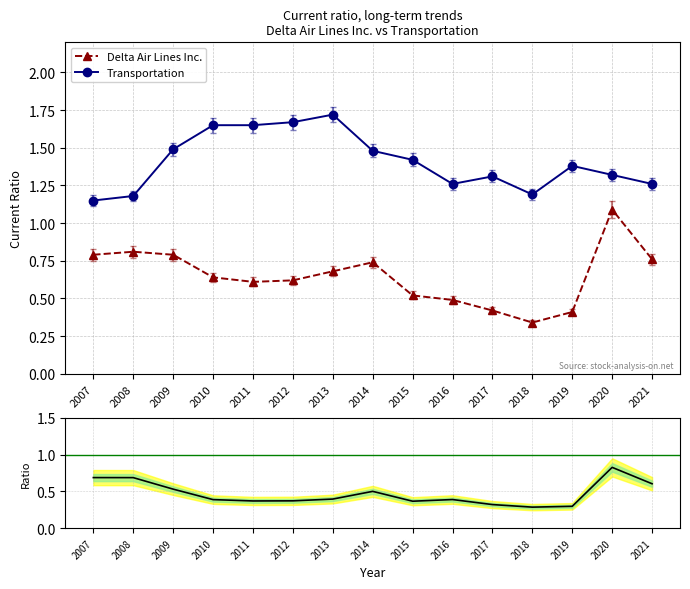

Is it true that Ratio DAL/Transport equals 0.5 at 2015?

False